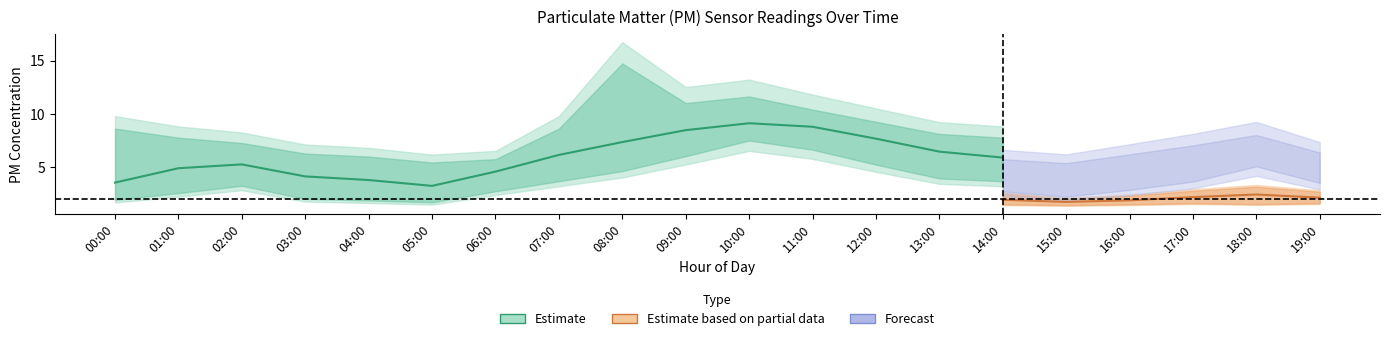

True or false: P2_low and P1_low intersect in this chart.

False